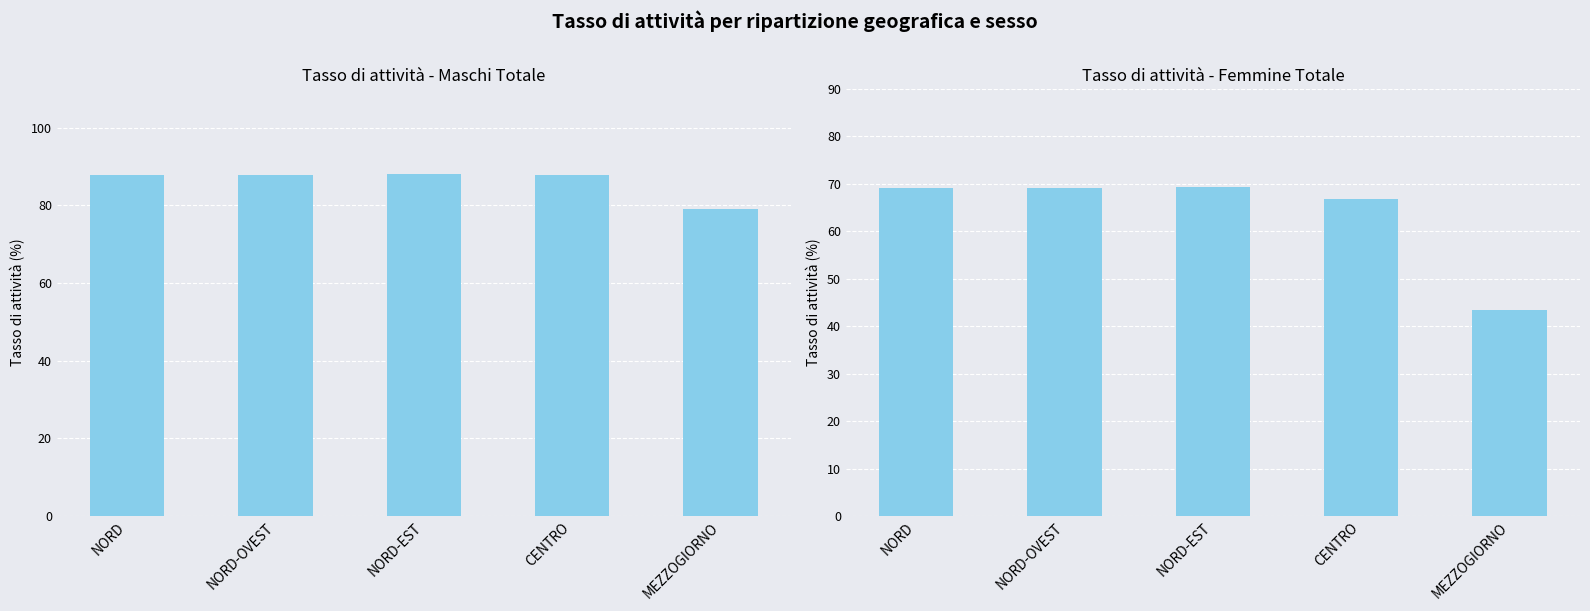

Where is Femmine Totale nearest to the value 56?

CENTRO